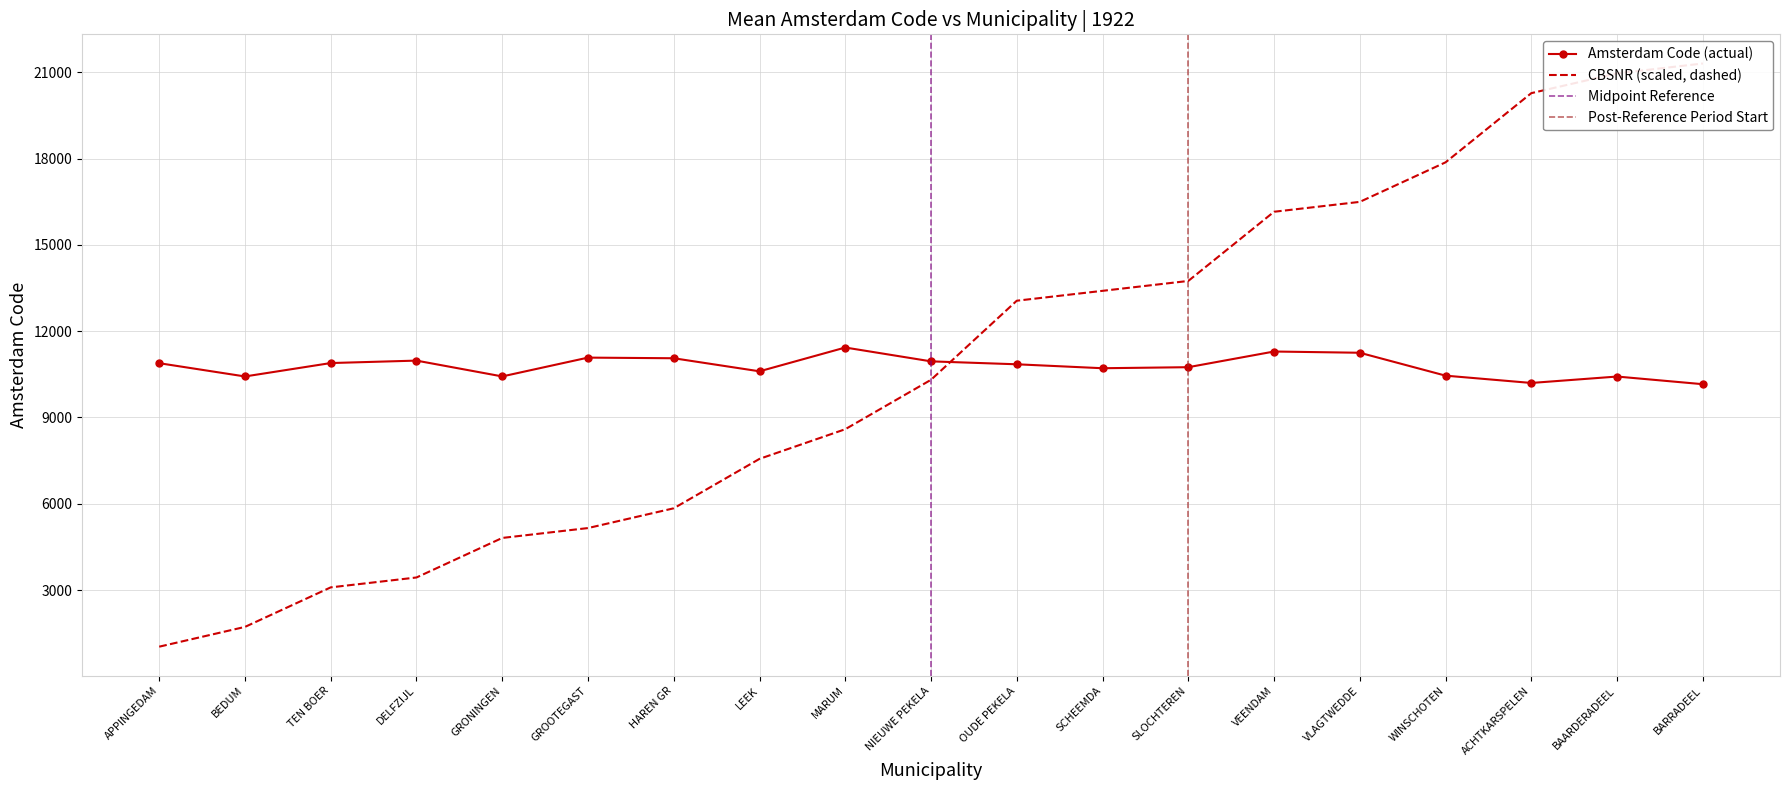

Reading left to right, what are all the values shown in this chart?

Mean CBSNR by Year: APPINGEDAM=1030.9	BEDUM=1718.2	TEN BOER=3092.7	DELFZIJL=3436.3	GRONINGEN=4810.8	GROOTEGAST=5154.5	HAREN GR=5841.7	LEEK=7559.9	MARUM=8590.8	NIEUWE PEKELA=10308.9	OUDE PEKELA=13058.0	SCHEEMDA=13401.6	SLOCHTEREN=13745.2	VEENDAM=16150.7	VLAGTWEDDE=16494.3	WINSCHOTEN=17868.8	ACHTKARSPELEN=20274.2	BAARDERADEEL=20961.5	BARRADEEL=21305.1
Mean Amsterdam Code by Year: APPINGEDAM=10886.0	BEDUM=10425.0	TEN BOER=10891.0	DELFZIJL=10976.0	GRONINGEN=10426.0	GROOTEGAST=11080.0	HAREN GR=11058.0	LEEK=10604.0	MARUM=11431.0	NIEUWE PEKELA=10950.0	OUDE PEKELA=10848.0	SCHEEMDA=10711.0	SLOCHTEREN=10747.0	VEENDAM=11292.0	VLAGTWEDDE=11249.0	WINSCHOTEN=10453.0	ACHTKARSPELEN=10199.0	BAARDERADEEL=10422.0	BARRADEEL=10156.0